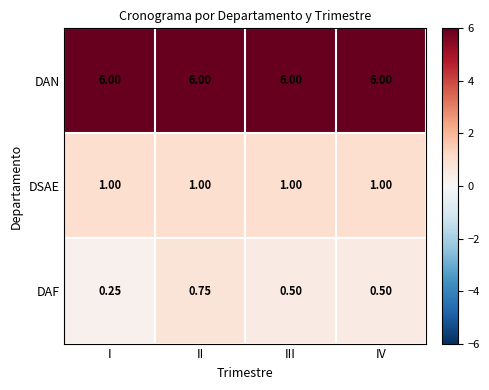

Which category has the highest value in the DAF series?

II